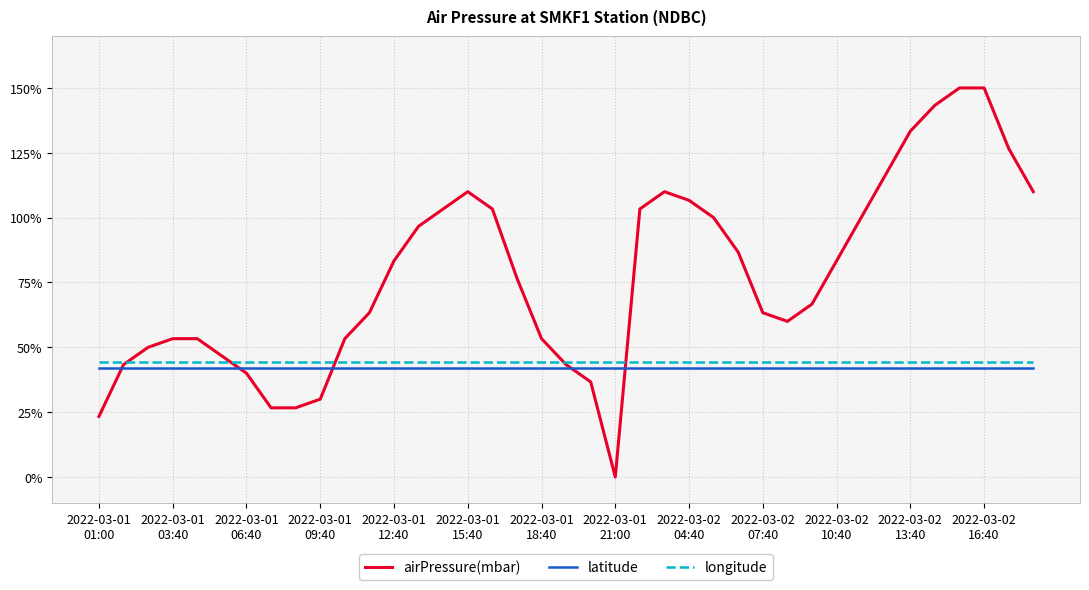

True or false: longitude and latitude intersect in this chart.

False